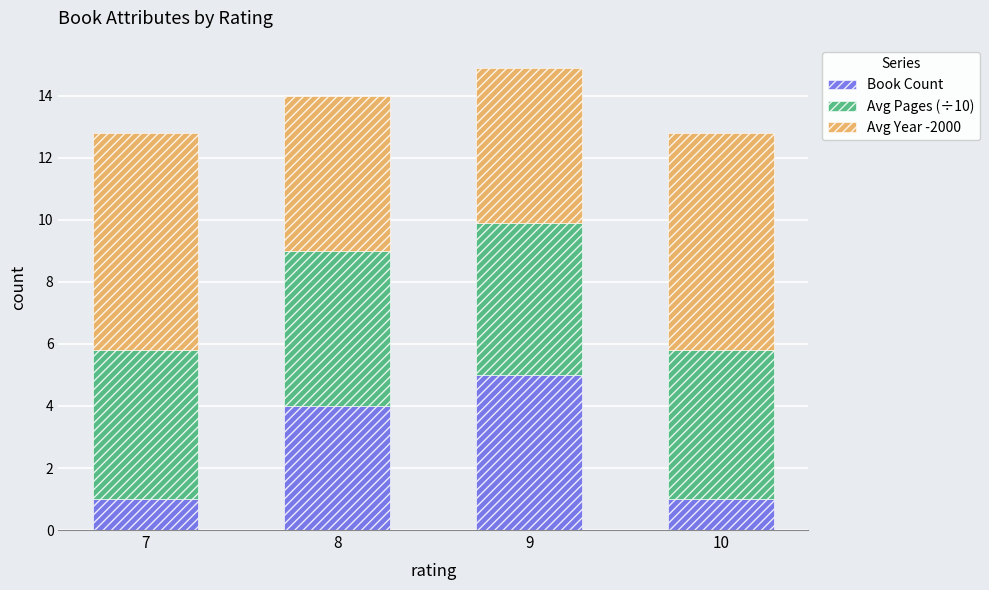

What are all the series names shown in the legend?

Book Count, Avg Pages (÷10), Avg Year -2000